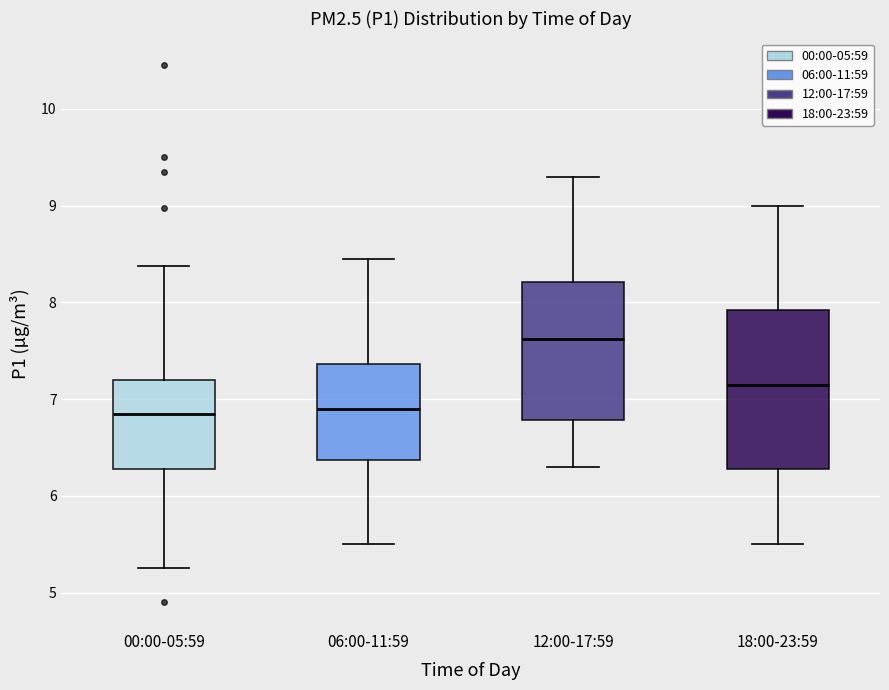

Where does the median line of the box for 06:00-11:59 sit on the y-axis? The values are not printed on the chart, so give them approximately, as read against the axis.

6.9